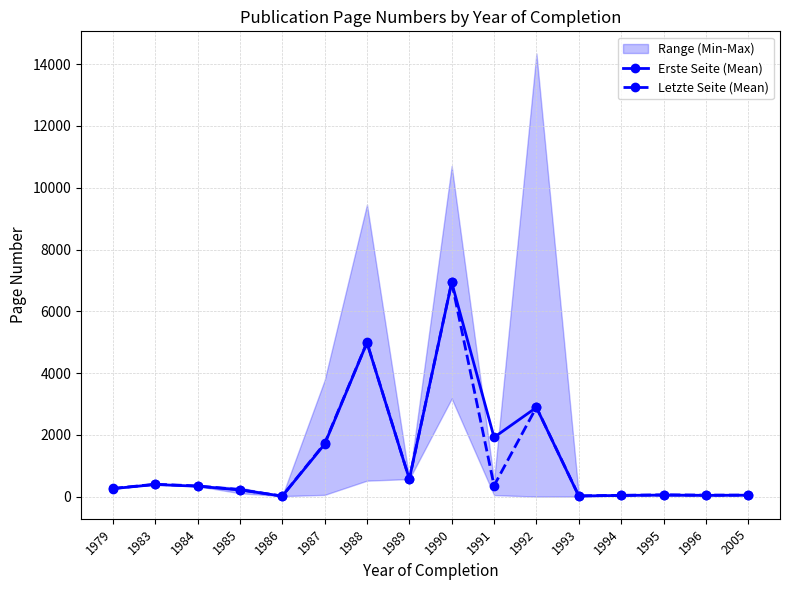

Which category has the lowest value across all series?

1986